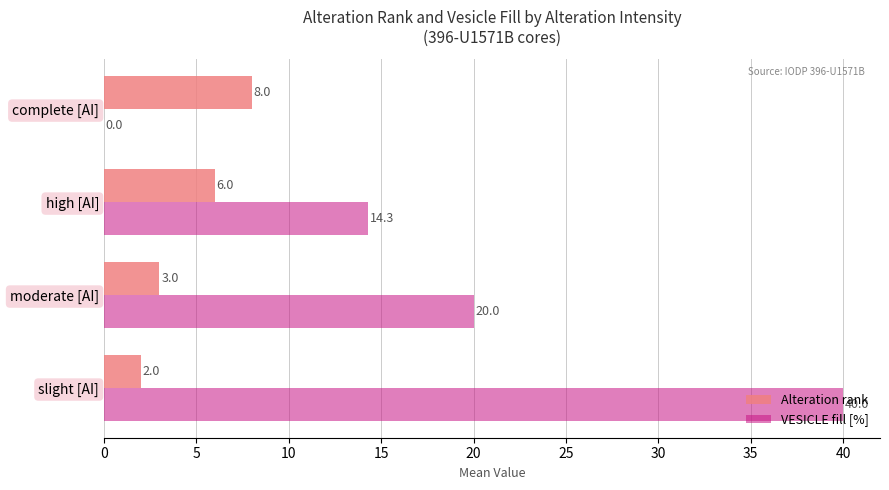

Between slight [AI] and moderate [AI], which series saw the biggest shift?

VESICLE fill [%]